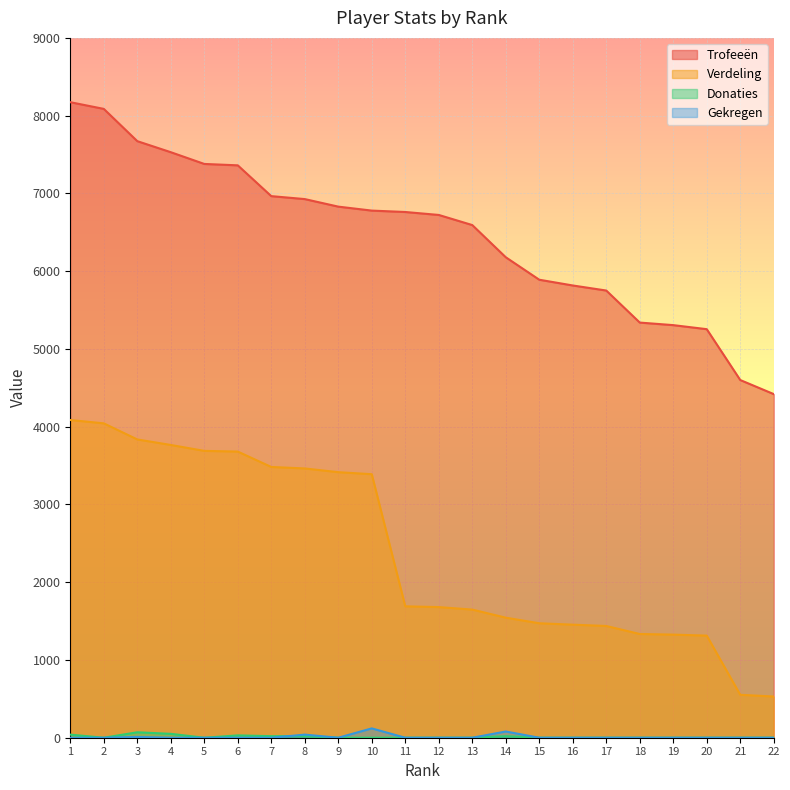

Count the number of data series in this chart.

4